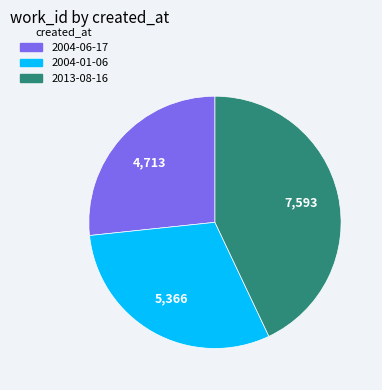

Does any single category account for the majority?

No